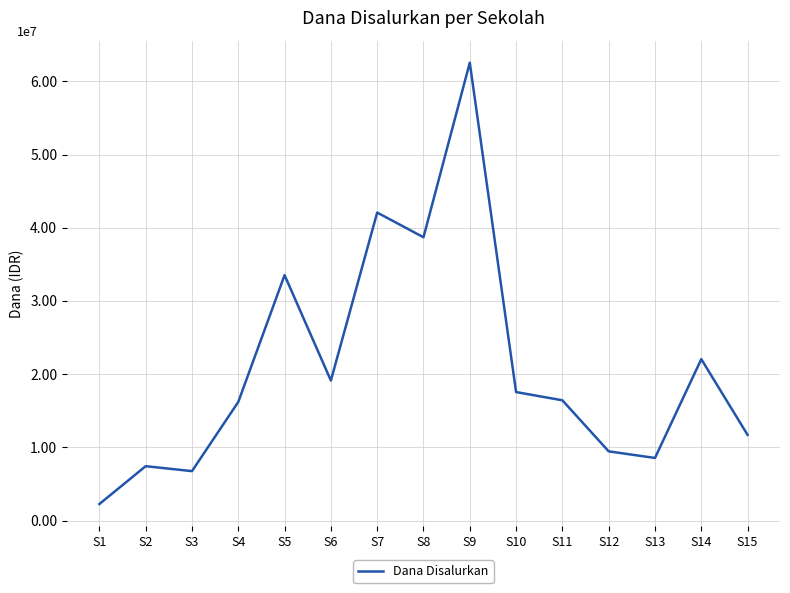

How many points are higher than both their immediate neighbors (excluding endpoints)?

5